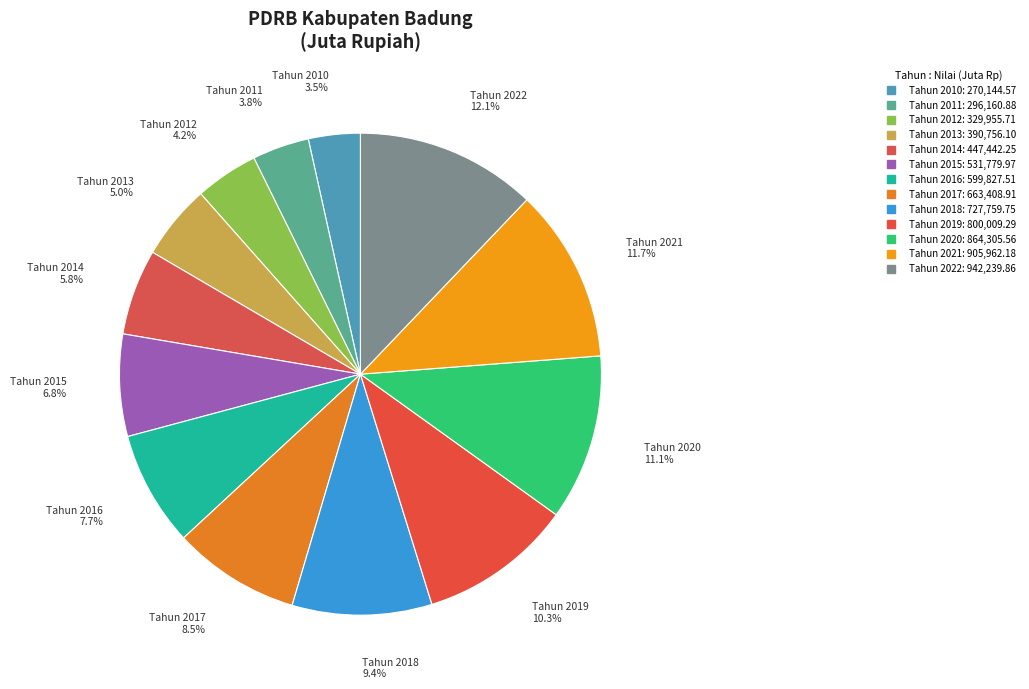

To the nearest percent, what is the average slice percentage?

8%